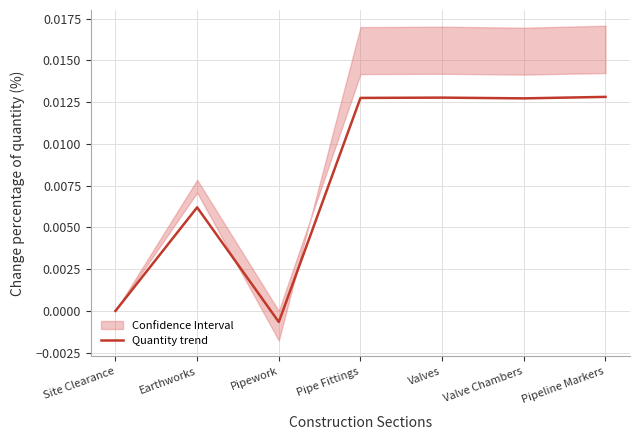

What is the label of the 3rd point from the right?

Valves